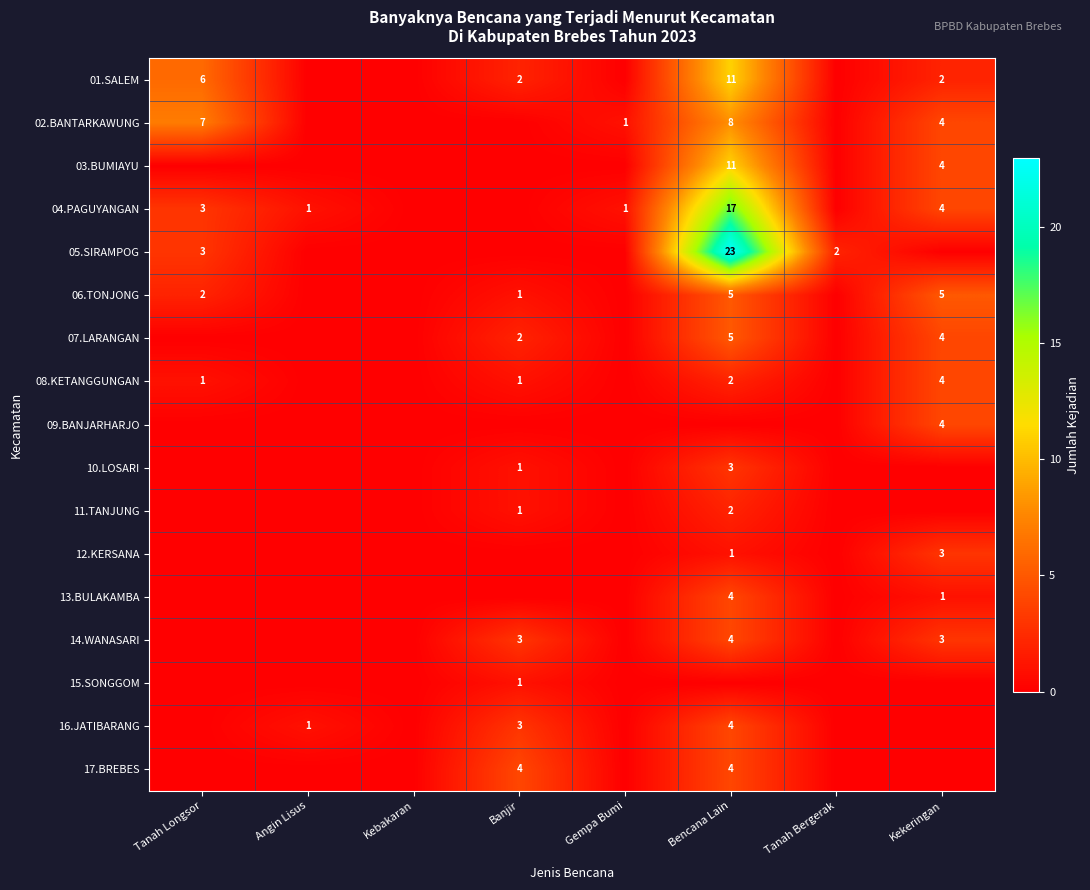

The value of 14.WANASARI at Kekeringan is 2. True or false?

False